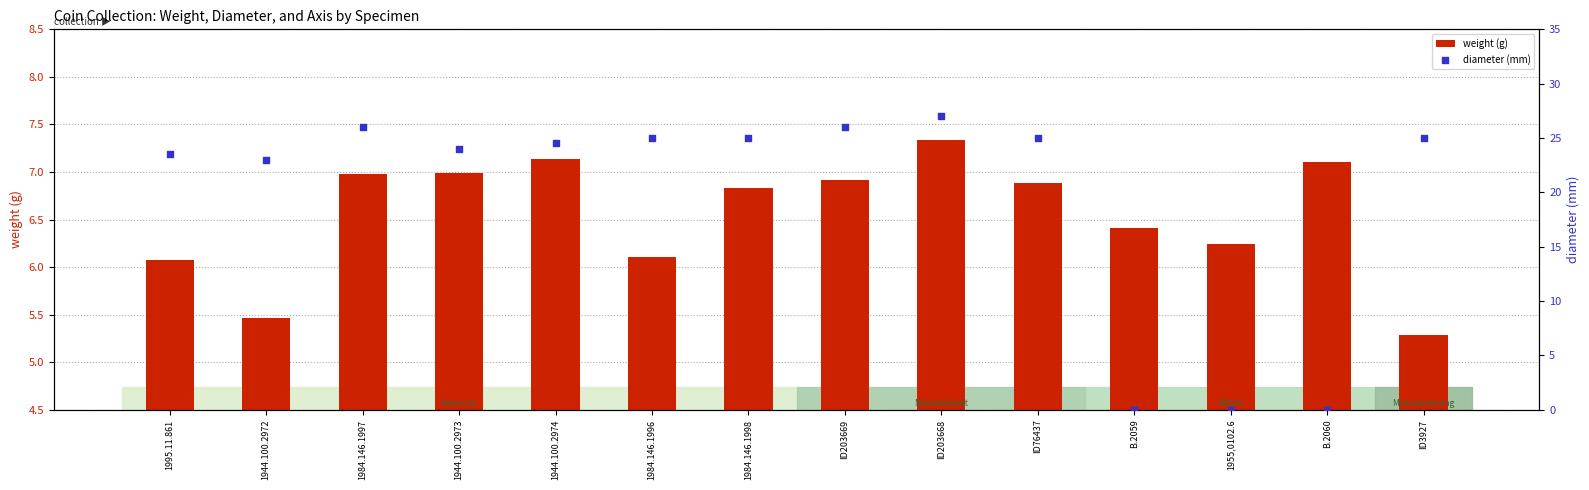

Is the value of weight (g) at ID203668 greater than the value of diameter (mm) at 1984.146.1998?

No